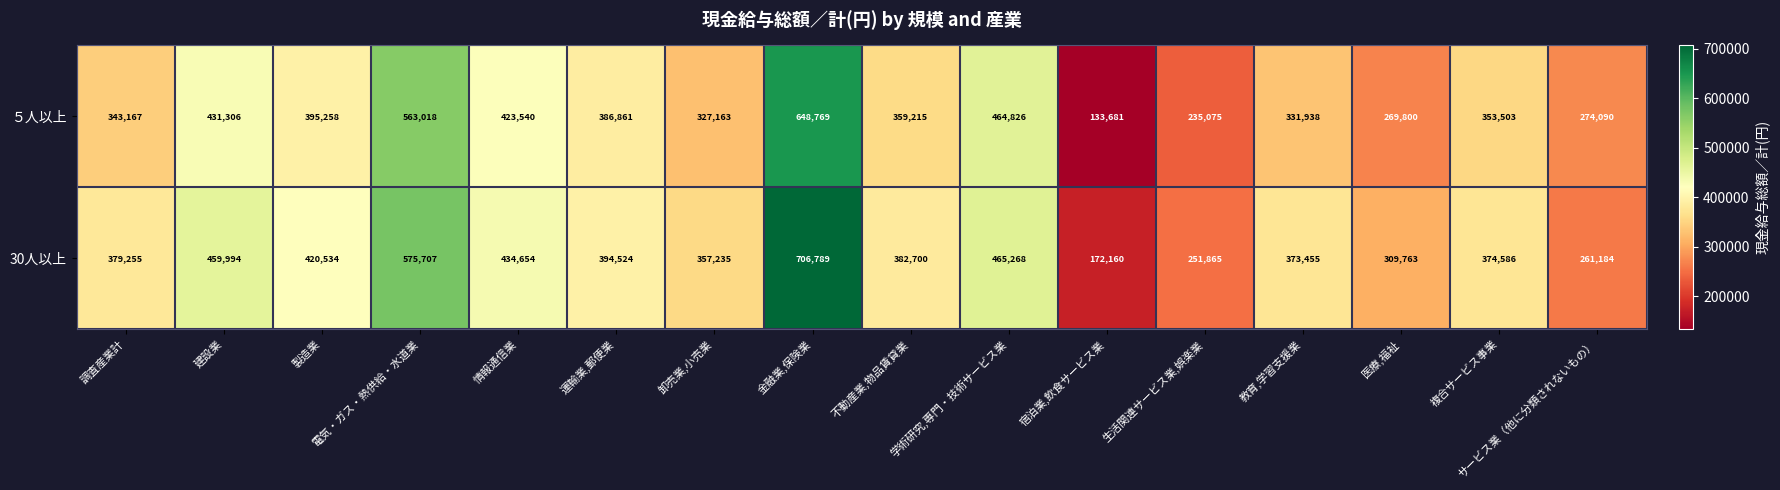

At which category is the sum across all series the highest?

金融業,保険業